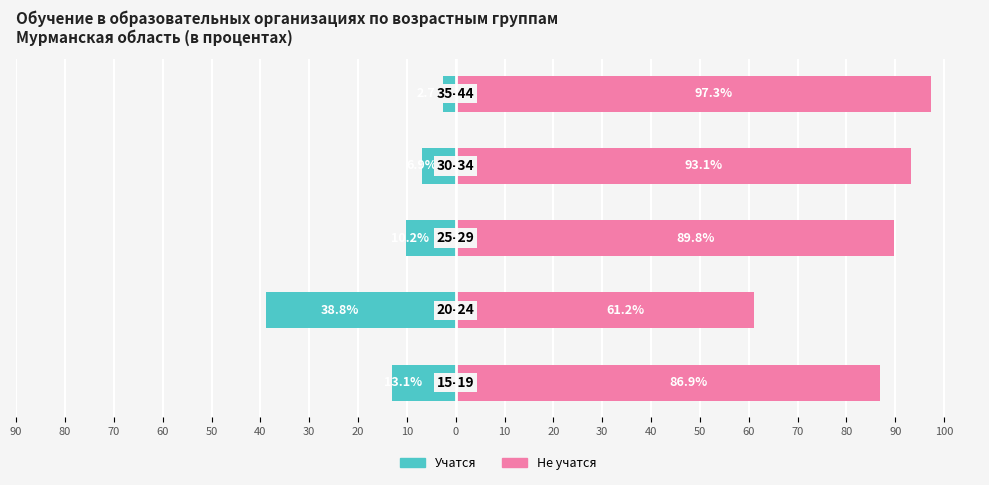

The value of Не учатся at 90 is 153.6. True or false?

False